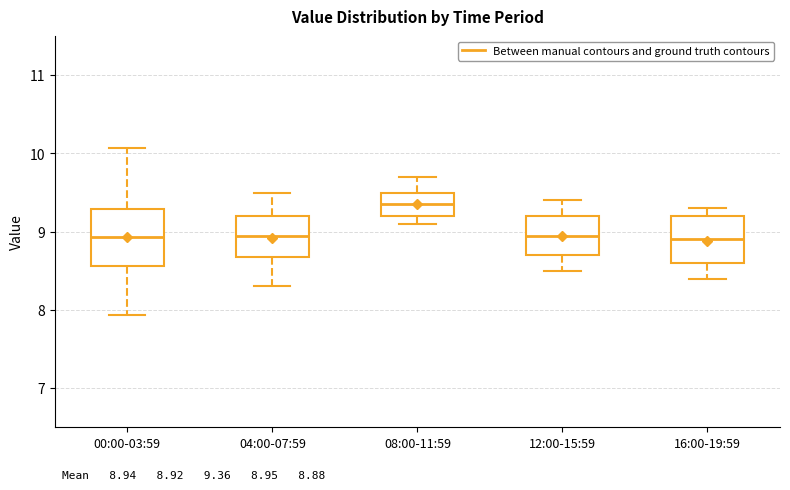

Which box is the tallest, from its lower edge to its upper edge?

00:00-03:59